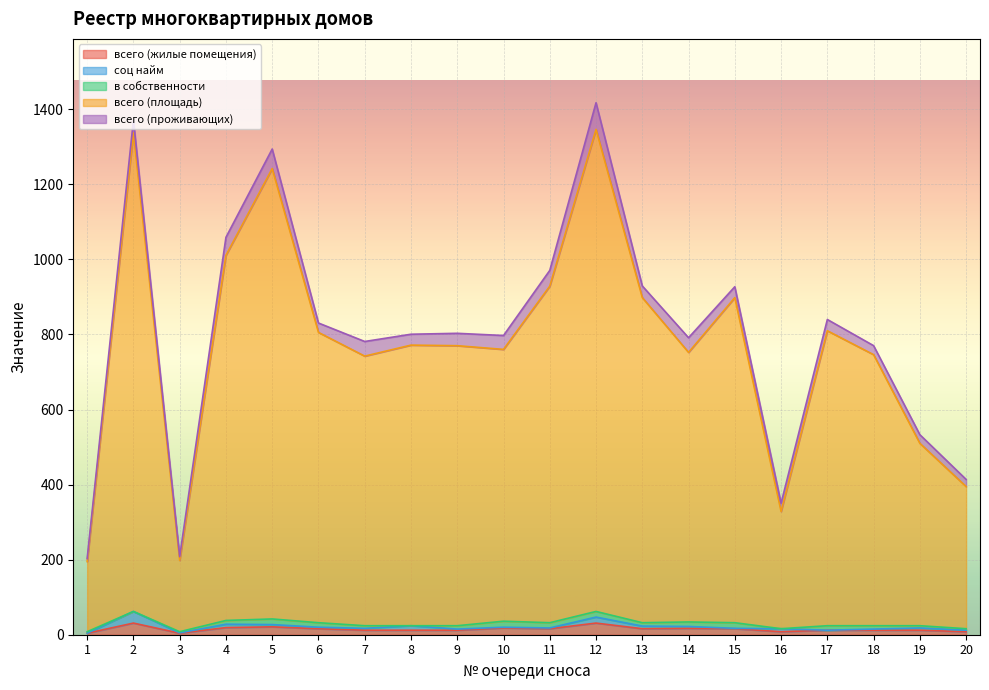

Which series has the largest range (max minus min)?

всего (площадь)